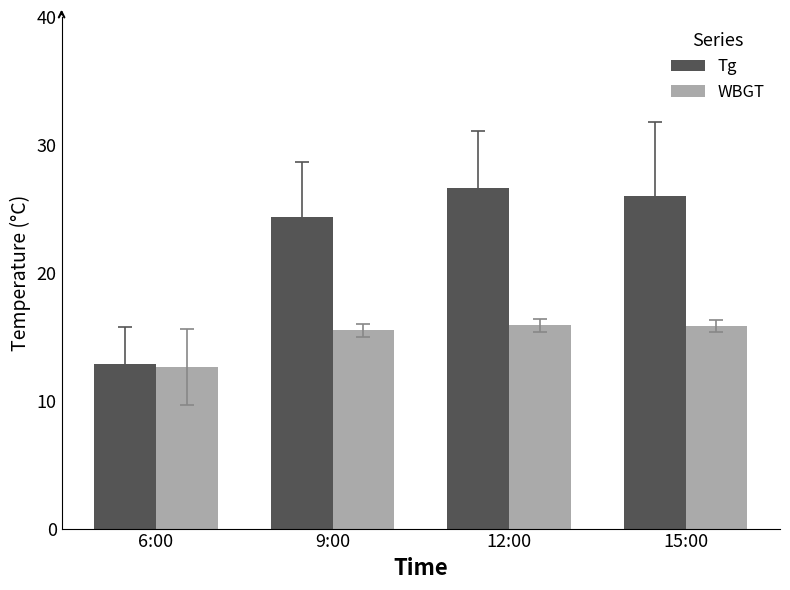

Between 9:00 and 15:00, which series saw the biggest shift?

Tg